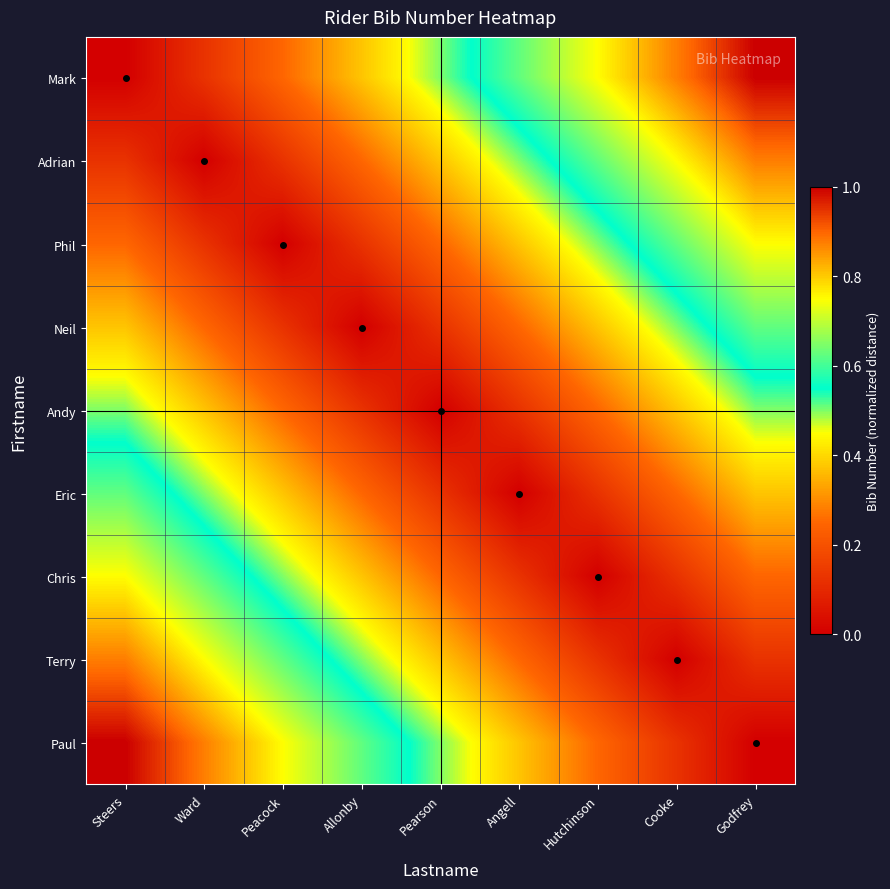

Reading left to right, transcribe all the data shown in this chart.

Mark: Steers=0.0	Ward=0.1	Peacock=0.2	Allonby=0.4	Pearson=0.5	Angell=0.6	Hutchinson=0.8	Cooke=0.9	Godfrey=1.0
Adrian: Steers=0.1	Ward=0.0	Peacock=0.1	Allonby=0.2	Pearson=0.4	Angell=0.5	Hutchinson=0.6	Cooke=0.8	Godfrey=0.9
Phil: Steers=0.2	Ward=0.1	Peacock=0.0	Allonby=0.1	Pearson=0.2	Angell=0.4	Hutchinson=0.5	Cooke=0.6	Godfrey=0.8
Neil: Steers=0.4	Ward=0.2	Peacock=0.1	Allonby=0.0	Pearson=0.1	Angell=0.2	Hutchinson=0.4	Cooke=0.5	Godfrey=0.6
Andy: Steers=0.5	Ward=0.4	Peacock=0.2	Allonby=0.1	Pearson=0.0	Angell=0.1	Hutchinson=0.2	Cooke=0.4	Godfrey=0.5
Eric: Steers=0.6	Ward=0.5	Peacock=0.4	Allonby=0.2	Pearson=0.1	Angell=0.0	Hutchinson=0.1	Cooke=0.2	Godfrey=0.4
Chris: Steers=0.8	Ward=0.6	Peacock=0.5	Allonby=0.4	Pearson=0.2	Angell=0.1	Hutchinson=0.0	Cooke=0.1	Godfrey=0.2
Terry: Steers=0.9	Ward=0.8	Peacock=0.6	Allonby=0.5	Pearson=0.4	Angell=0.2	Hutchinson=0.1	Cooke=0.0	Godfrey=0.1
Paul: Steers=1.0	Ward=0.9	Peacock=0.8	Allonby=0.6	Pearson=0.5	Angell=0.4	Hutchinson=0.2	Cooke=0.1	Godfrey=0.0